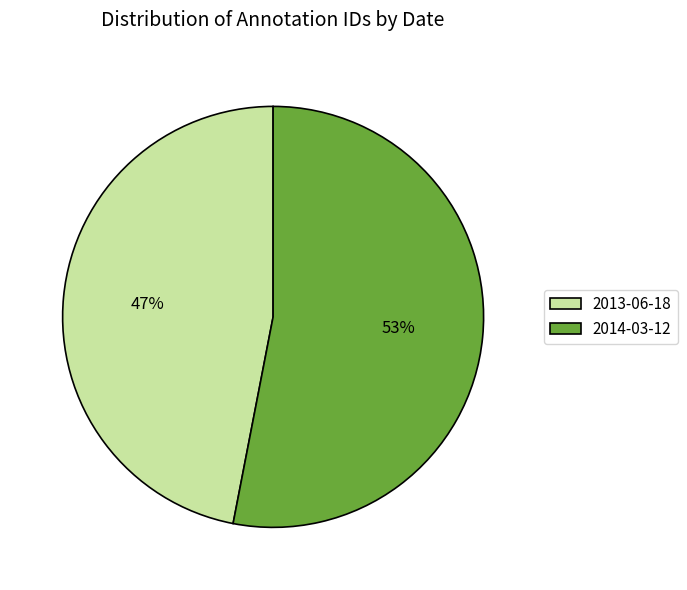

What percentage is the 2014-03-12 slice, to the nearest percent?

53%